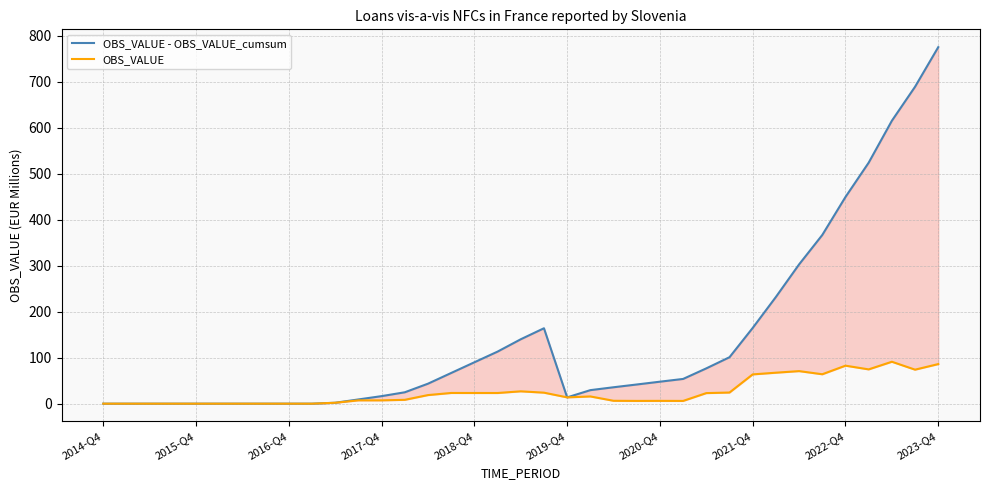

True or false: OBS_VALUE - OBS_VALUE_cumsum has a value of 126.9 at 26.

False